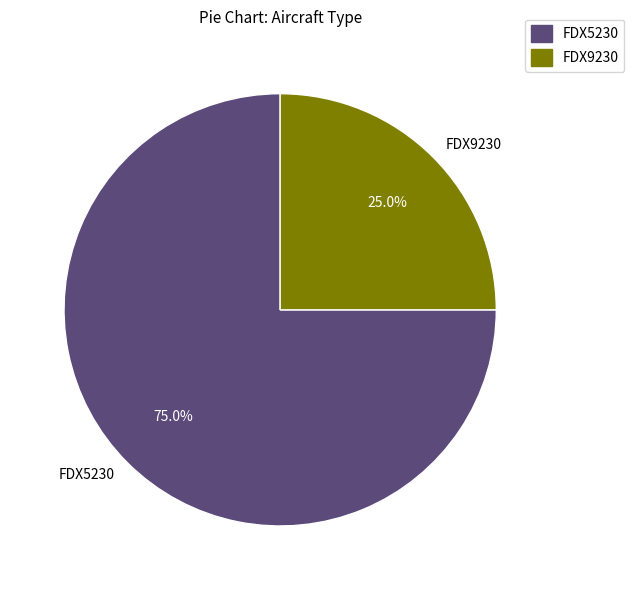

To the nearest percent, what portion does FDX9230 represent?

25%